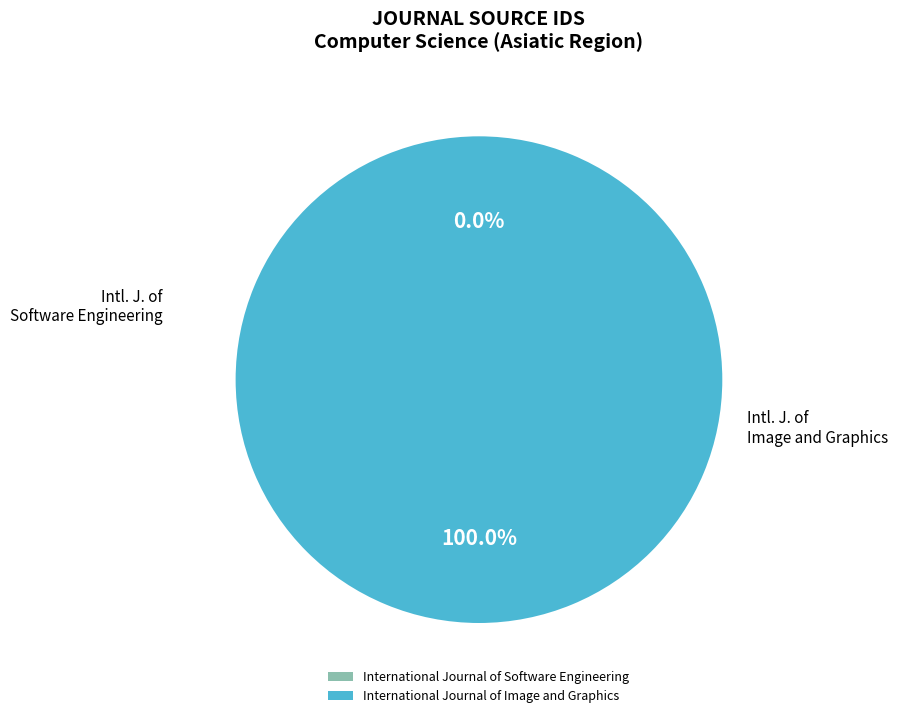

To the nearest percent, what is the difference between the largest and smallest slice percentages?

100%